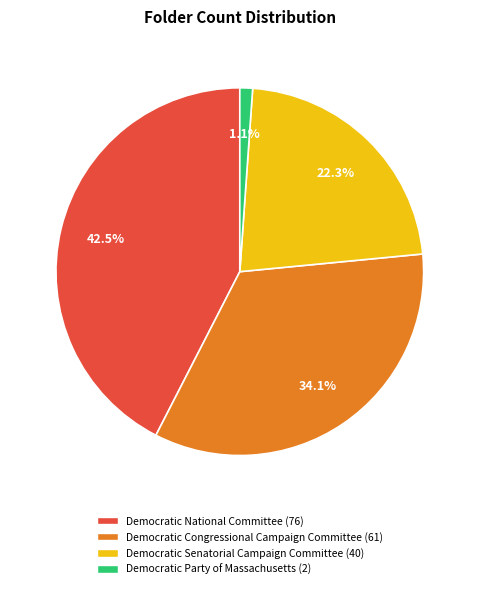

What is the smallest slice in the pie chart?

Democratic Party of Massachusetts